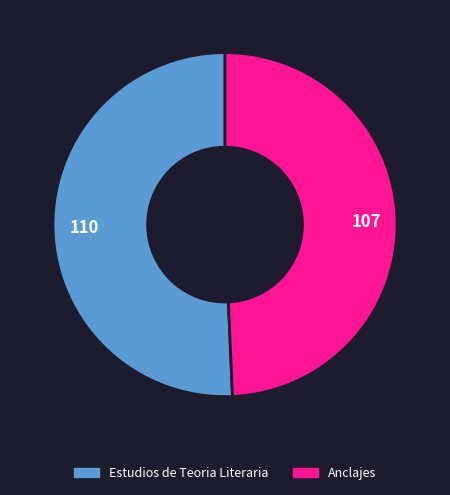

Which category has the biggest portion of the pie?

Estudios de Teoria Literaria